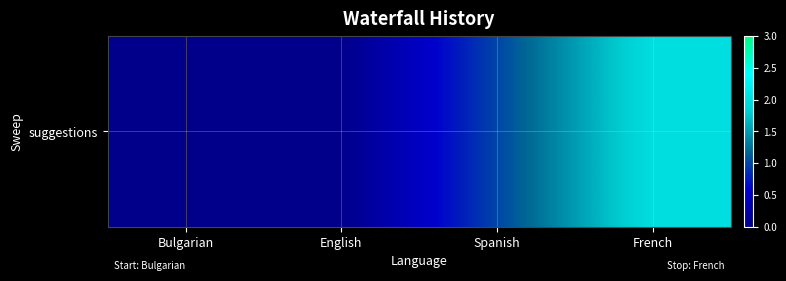

Rank the categories by value from lowest to highest.

Bulgarian, English, Spanish, French